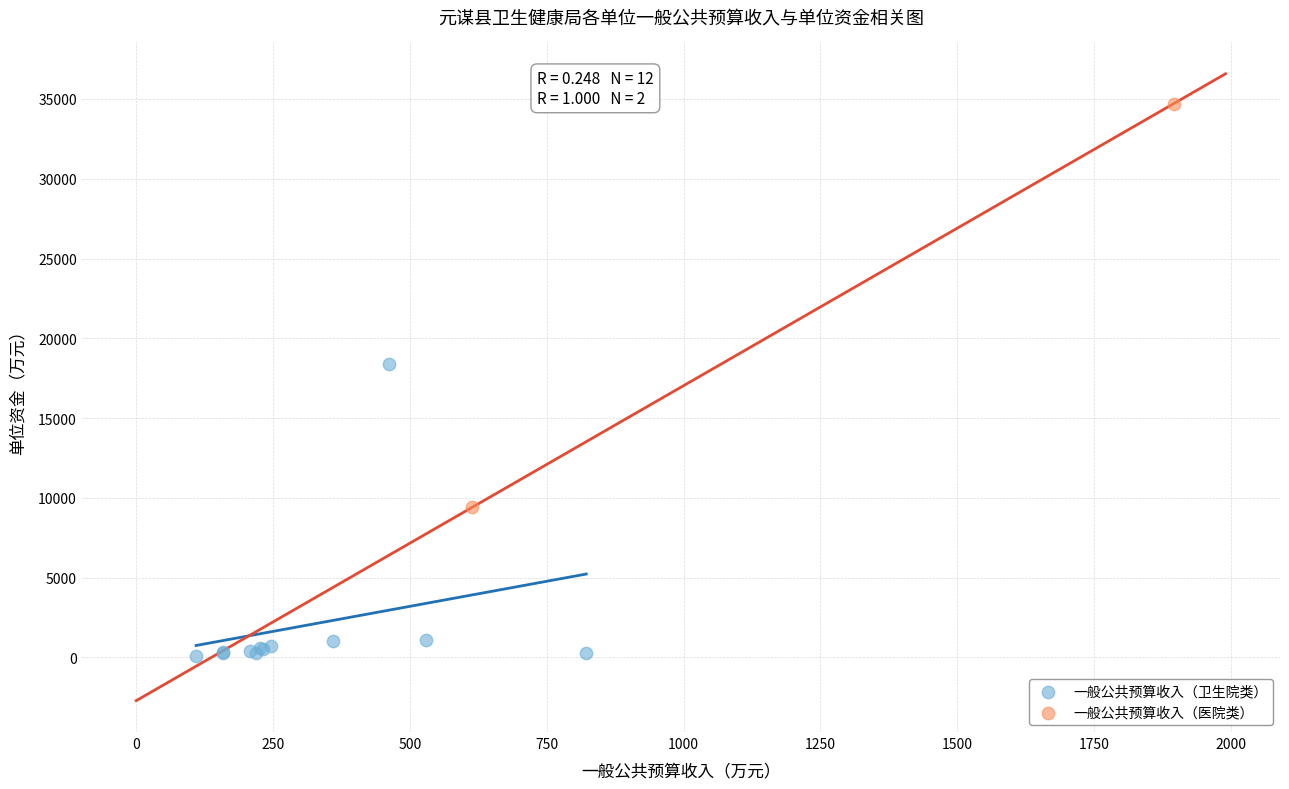

Which series has the largest Y range (max minus min)?

一般公共预算收入（医院类）